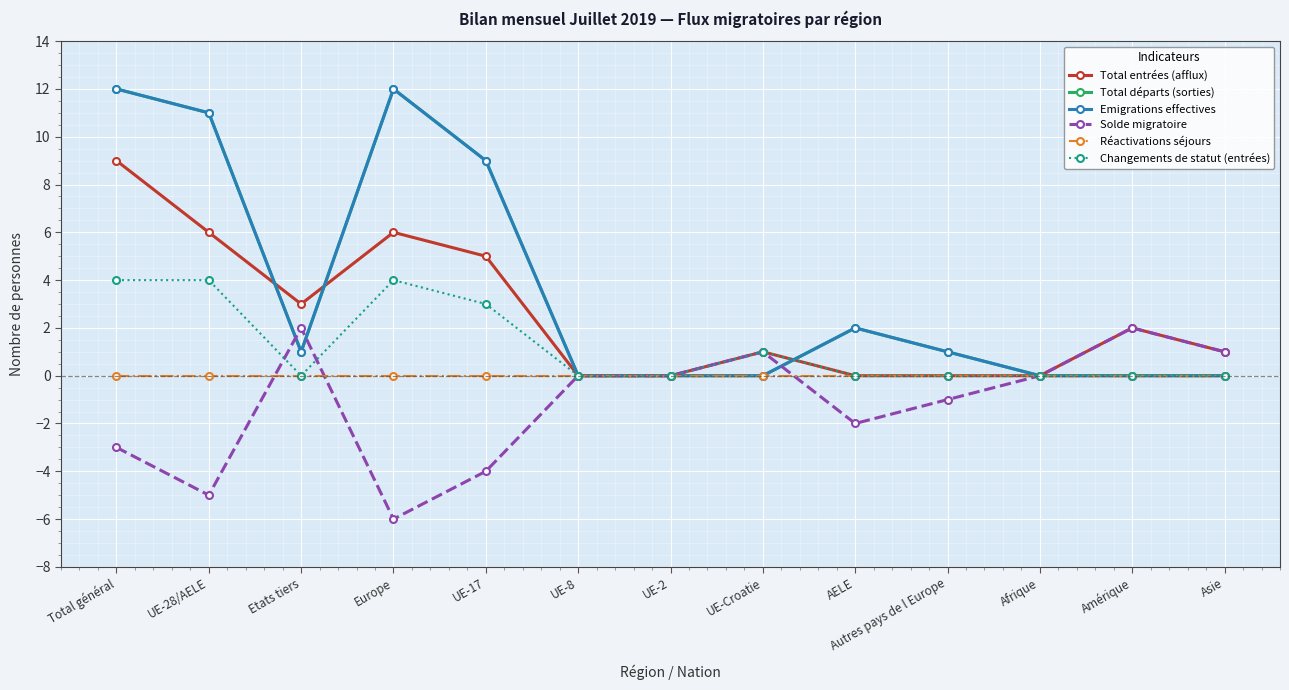

True or false: Changements de statut (entrées) and Solde migratoire cross at least once.

True